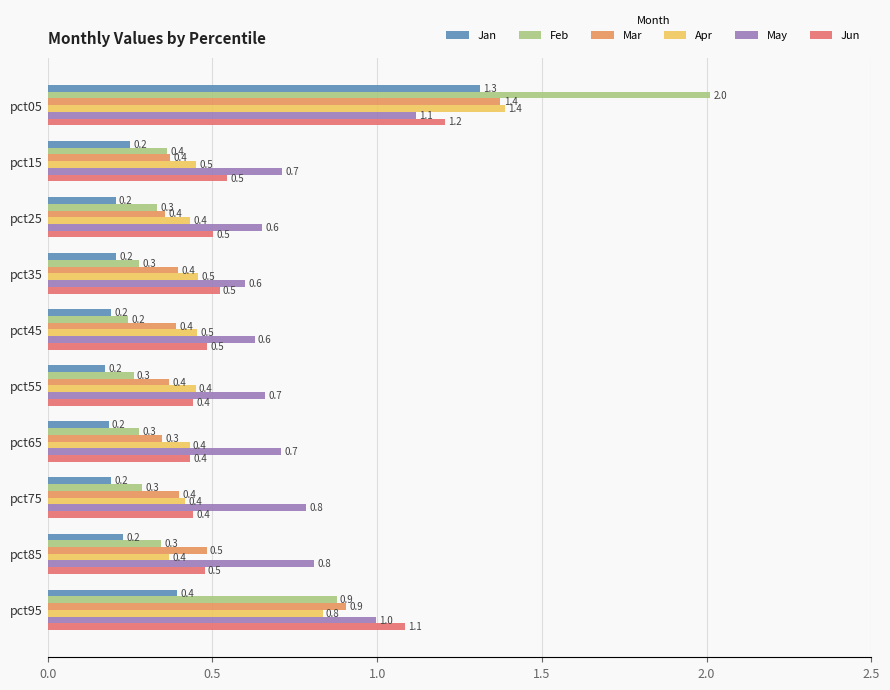

Which series has the largest range (max minus min)?

Feb